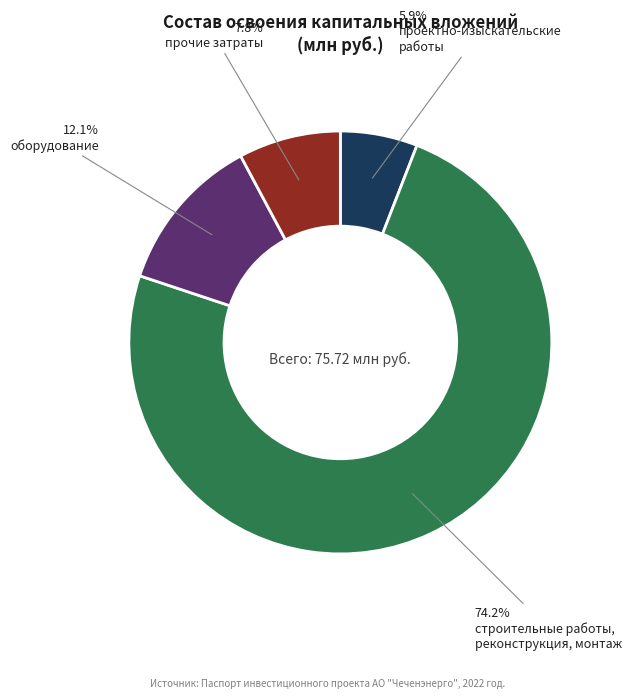

Is there a majority slice in this chart?

Yes